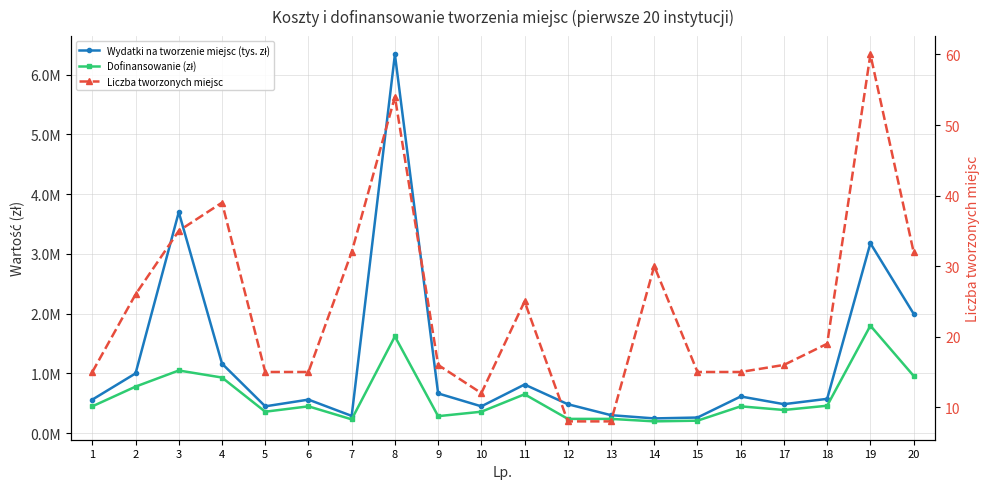

Does the chart display data point markers on the line(s)?

Yes